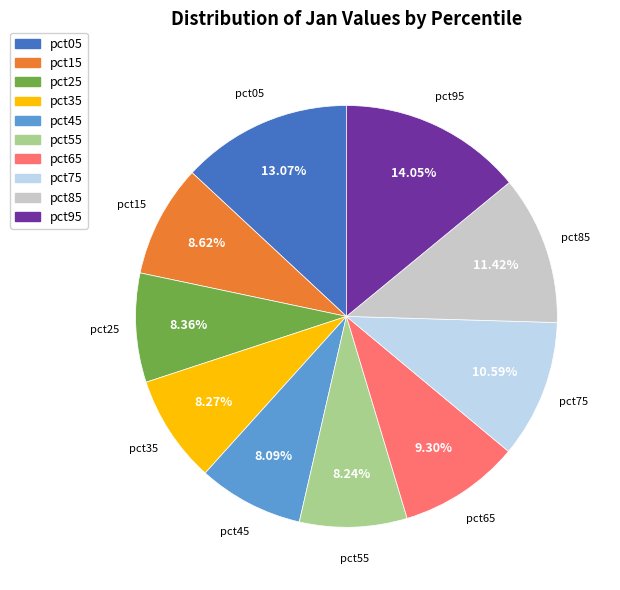

Combined, what portion of the pie is pct25 and pct95?

22.4%